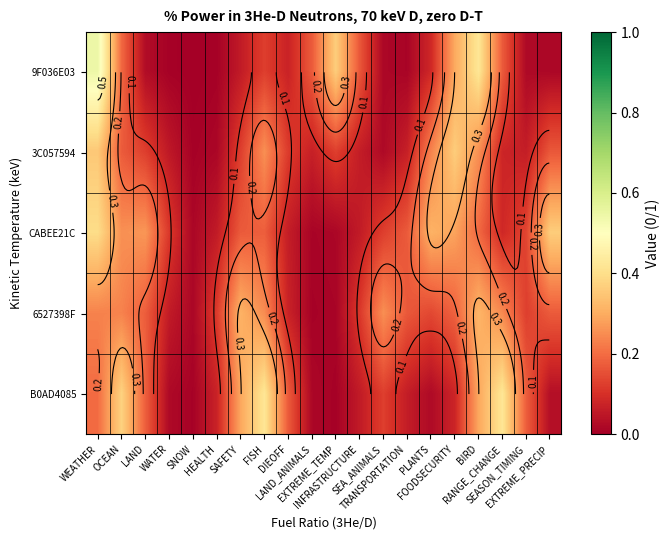

Which series has the largest total across all categories?

CABEE21C